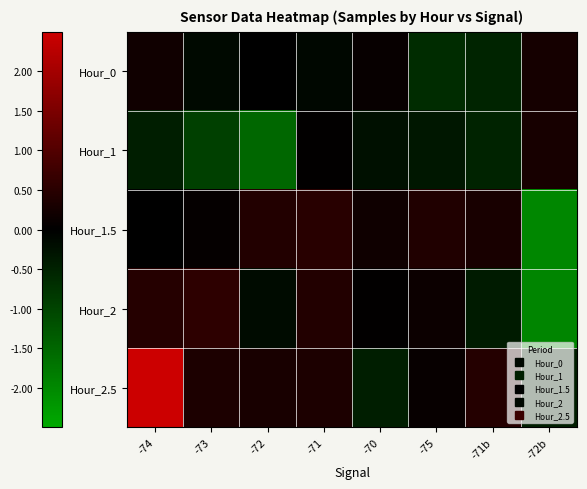

Reading right to left, list all the values displayed in this chart.

Hour_0: -72b=0.3	-71b=-0.5	-75=-0.6	-70=0.1	-71=-0.1	-72=-0.0	-73=-0.1	-74=0.2
Hour_1: -72b=0.3	-71b=-0.5	-75=-0.3	-70=-0.2	-71=0.0	-72=-1.5	-73=-0.9	-74=-0.4
Hour_1.5: -72b=-2.0	-71b=0.3	-75=0.4	-70=0.2	-71=0.5	-72=0.4	-73=0.1	-74=-0.0
Hour_2: -72b=-2.0	-71b=-0.4	-75=0.1	-70=0.0	-71=0.4	-72=-0.2	-73=0.6	-74=0.5
Hour_2.5: -72b=-0.4	-71b=0.4	-75=0.1	-70=-0.4	-71=0.4	-72=0.3	-73=0.3	-74=5.0